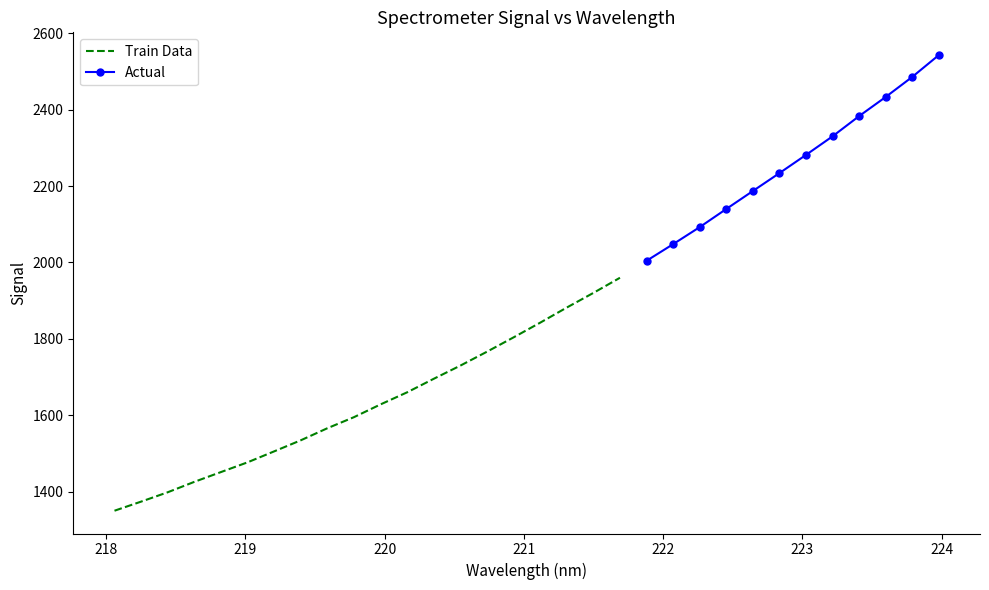

What is the difference between the maximum and minimum values?

1192.7